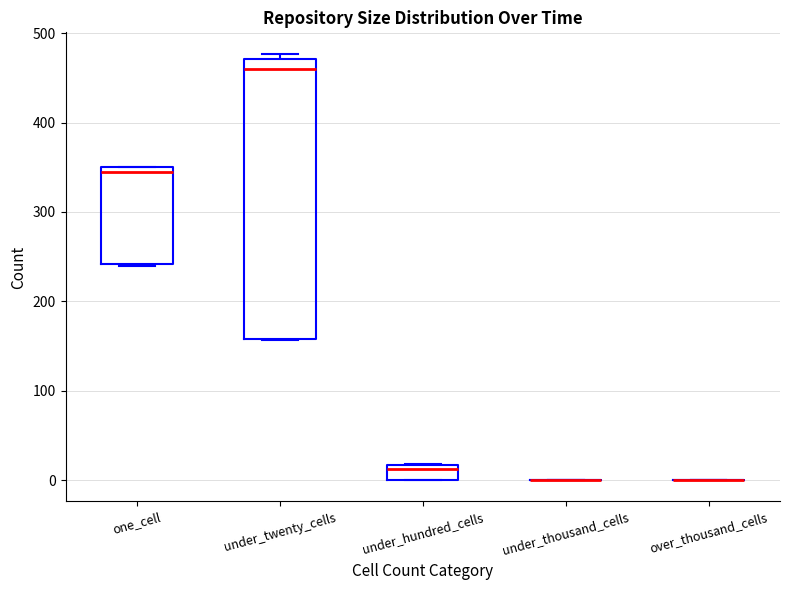

Comparing the boxes themselves (not the whiskers), which one is the tallest?

under_twenty_cells